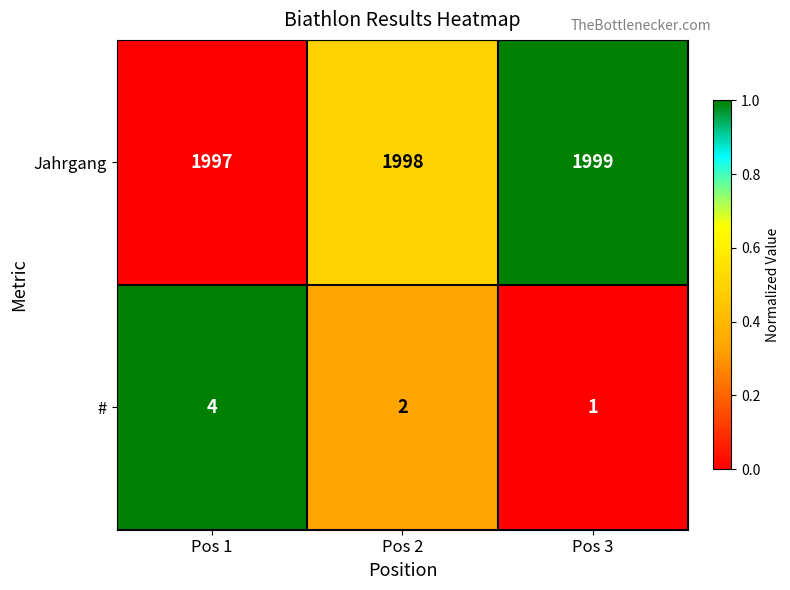

Count the Jahrgang values in the range 1997 to 1999.

3